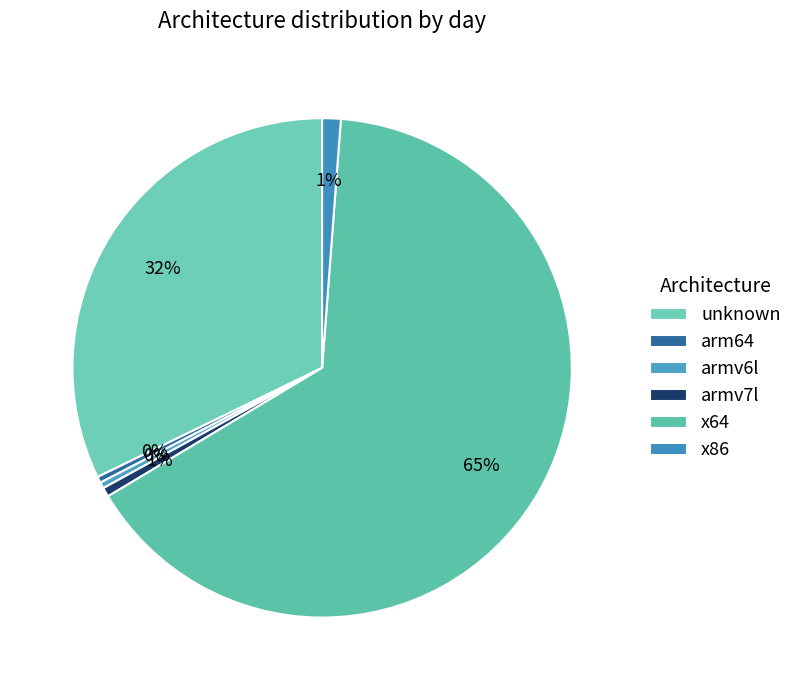

Which slice is the largest?

x64